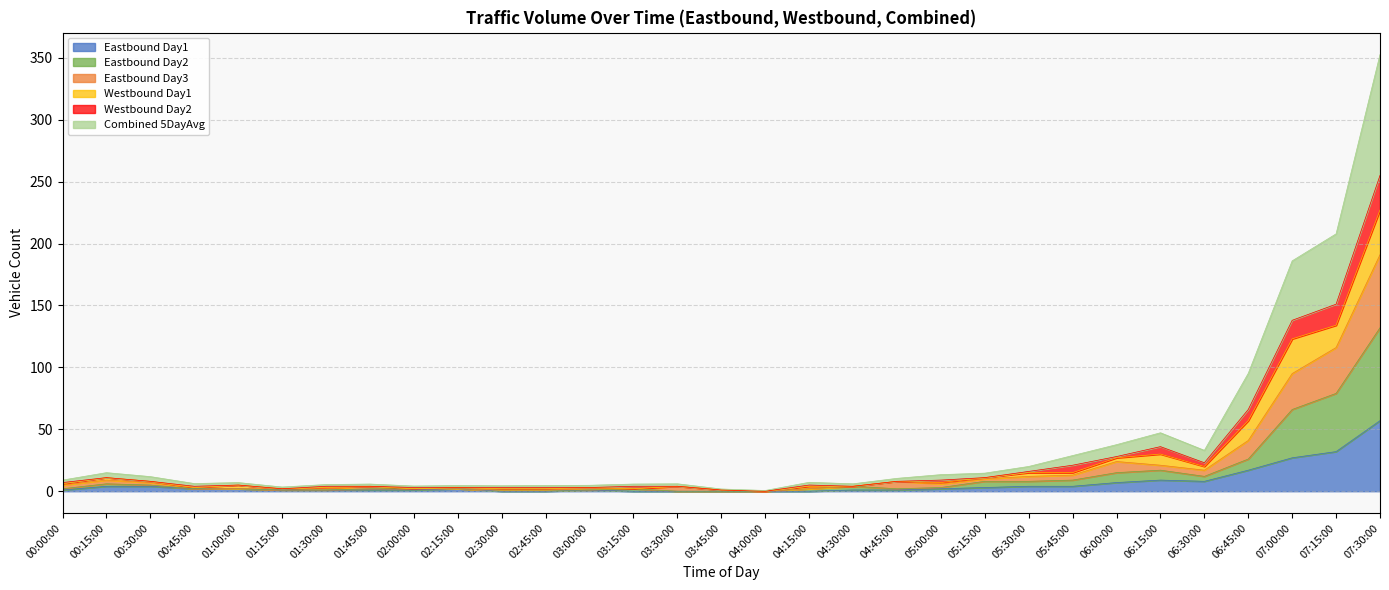

How many data points in Combined 5DayAvg are above 5?

15